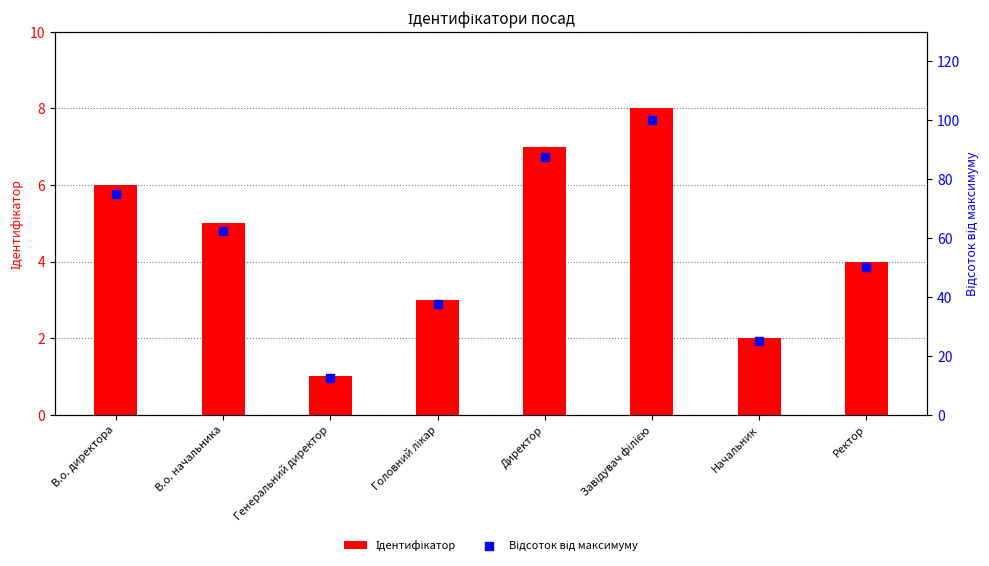

Is the value of Відсоток від максимуму at В.о. начальника greater than the value of Ідентифікатор at В.о. директора?

Yes